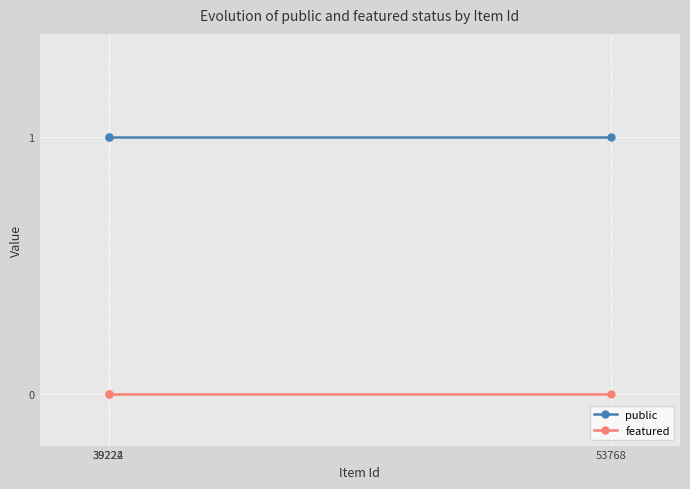

At which category does the chart reach its peak across all series?

53768